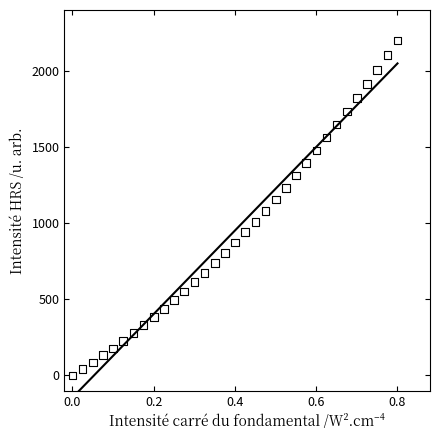

What is the range of X values (max minus min)?

0.8